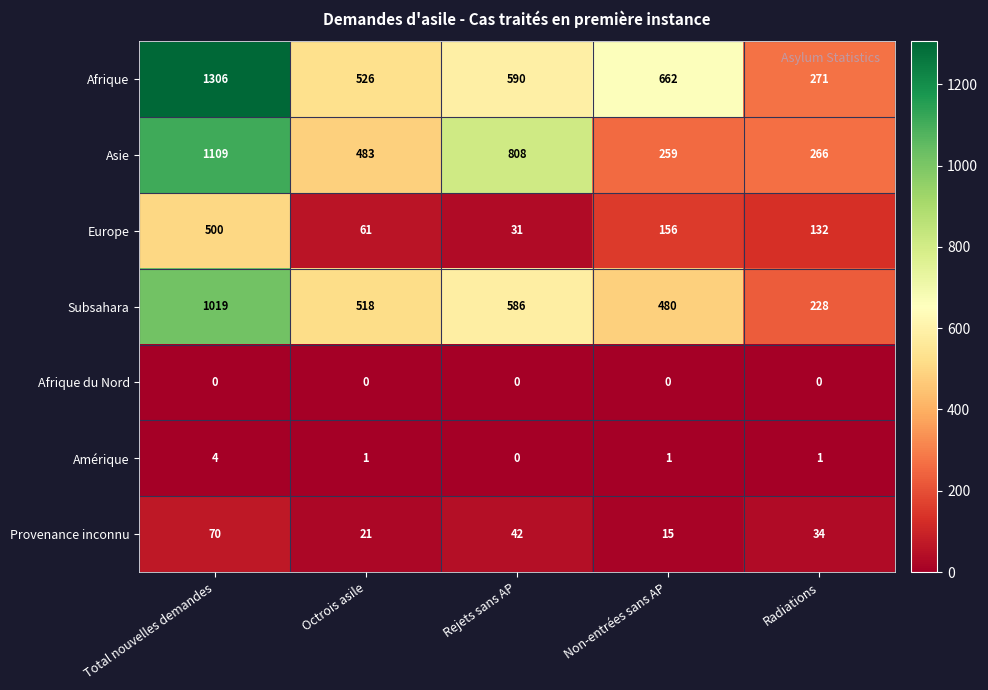

Which series has the largest total across all categories?

Afrique